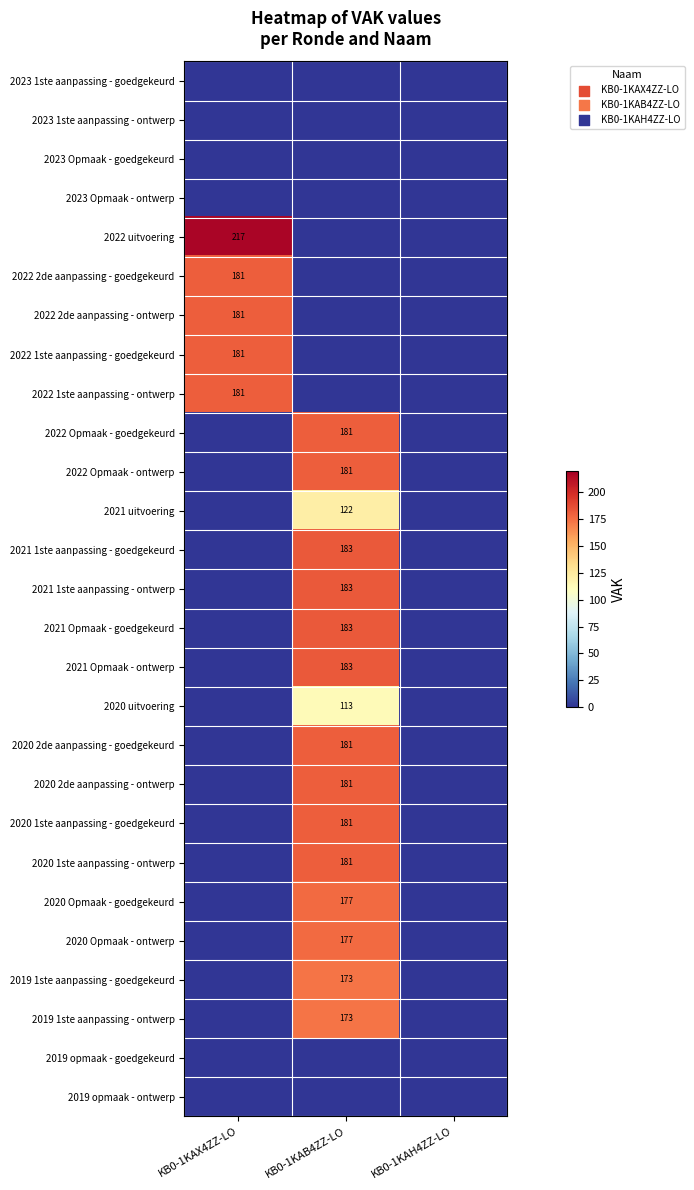

The 2022 1ste aanpassing - ontwerp series shows 89 at KB0-1KAX4ZZ-LO. True or false?

False